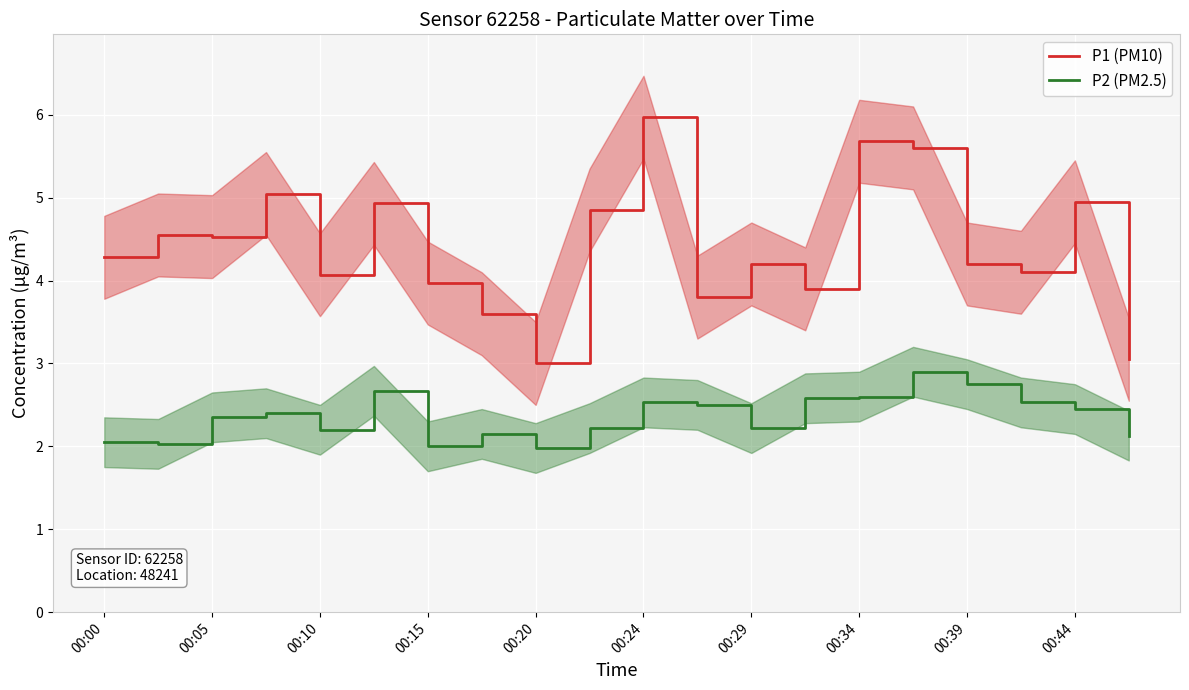

True or false: P2 (PM2.5) and P1 (PM10) intersect in this chart.

False